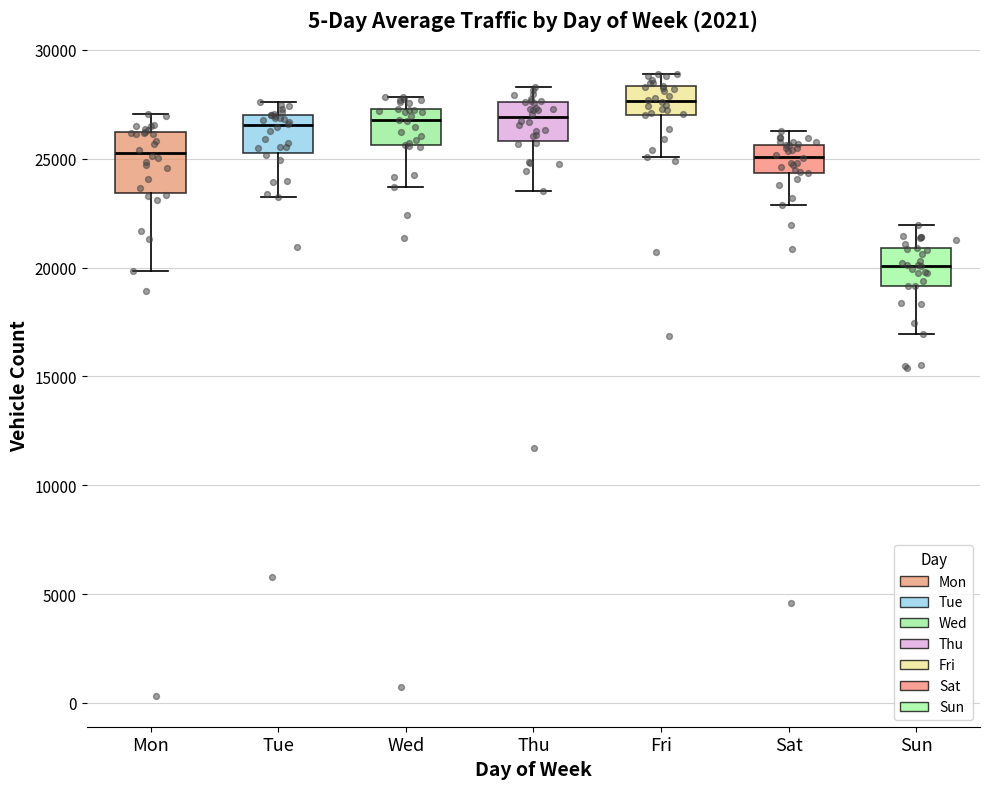

Which box is the tallest, from its lower edge to its upper edge?

Mon